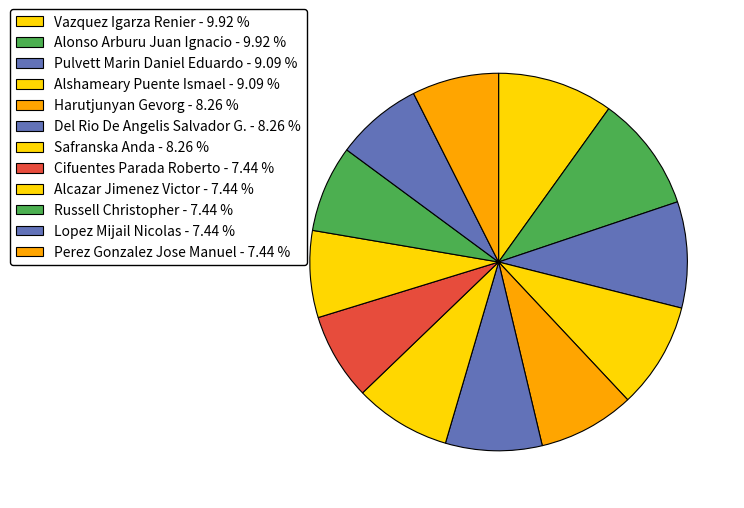

What is the largest slice in the pie chart?

Vazquez Igarza Renier